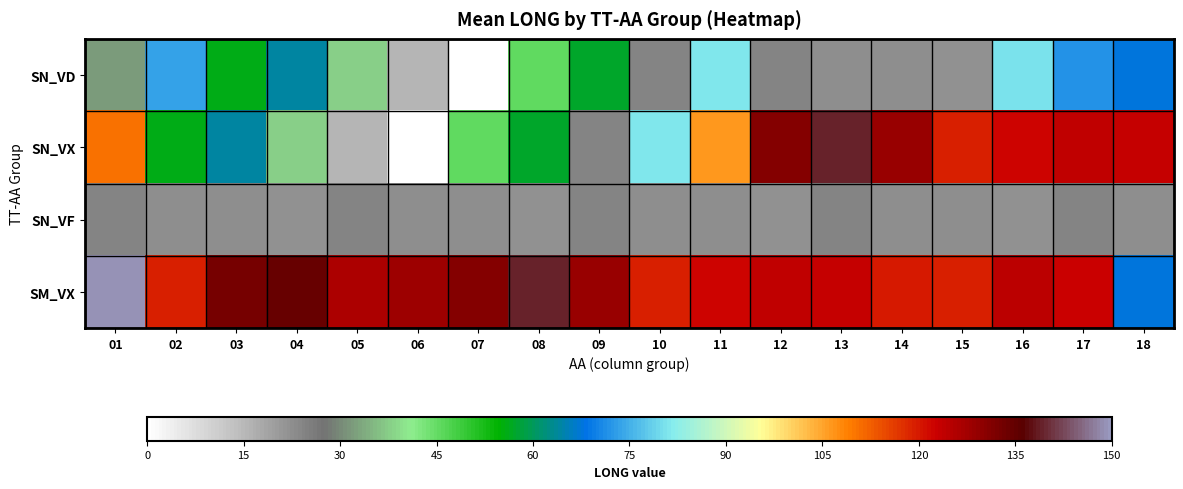

Which series has the largest total across all categories?

SM_VX